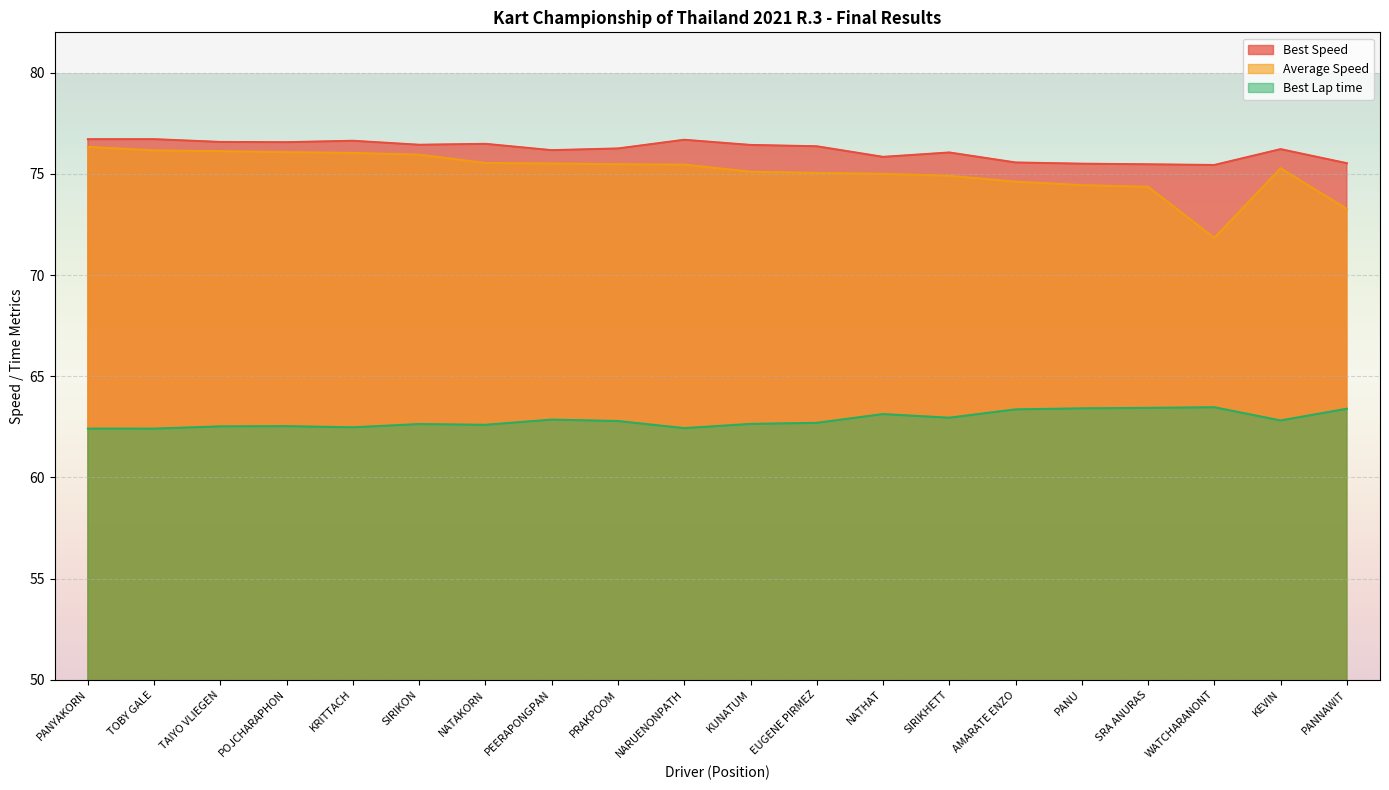

What is the spread (max minus min) of values at EUGENE PIRMEZ?

13.7